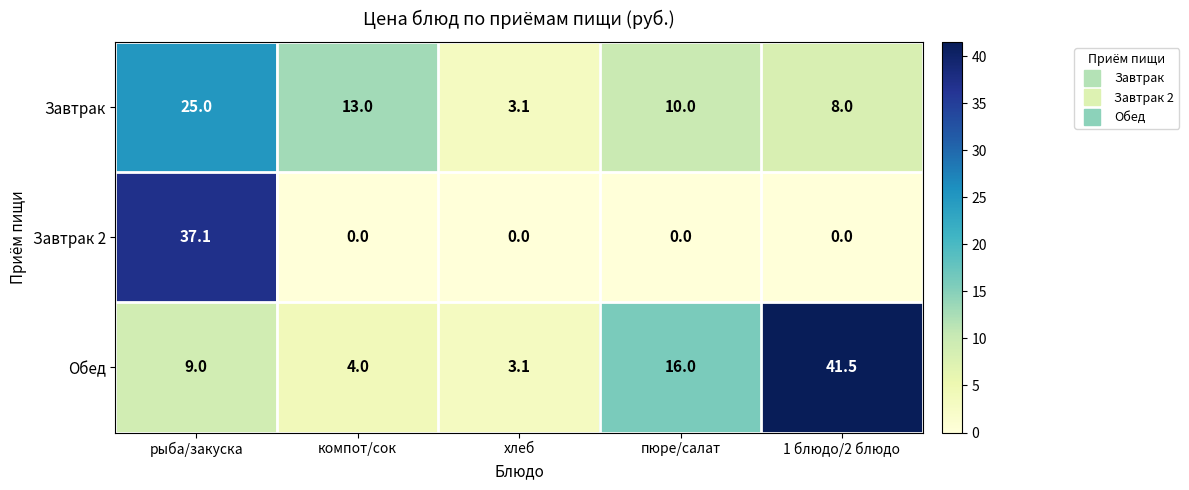

True or false: Завтрак 2 has a value of -22.3 at 1 блюдо/2 блюдо.

False